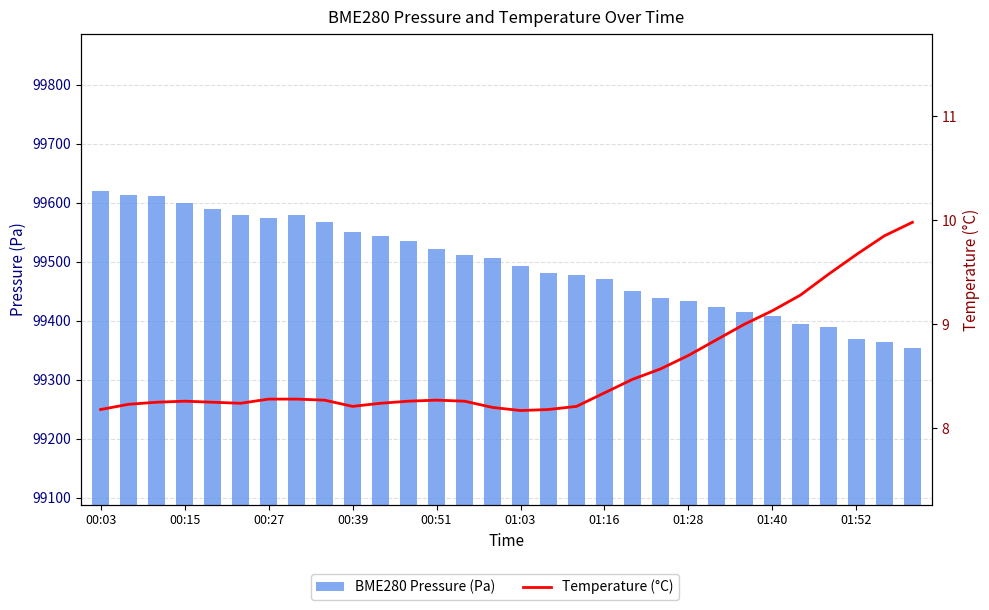

How many categories are shown in the chart?

30